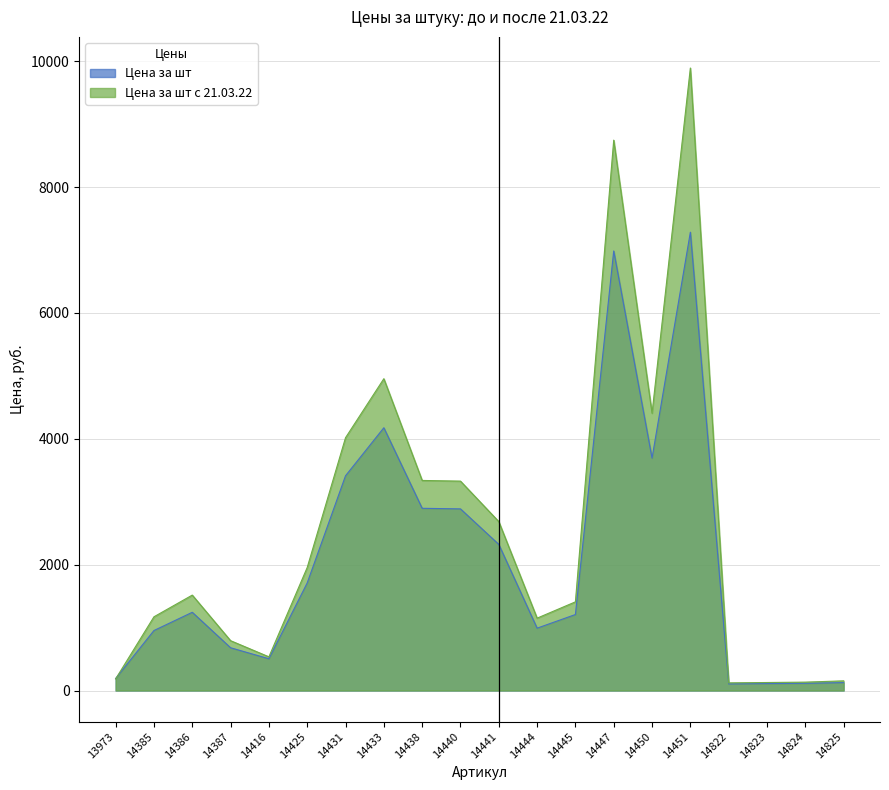

The value of Цена за шт с 21.03.22 at 14824 is 133.3. True or false?

True